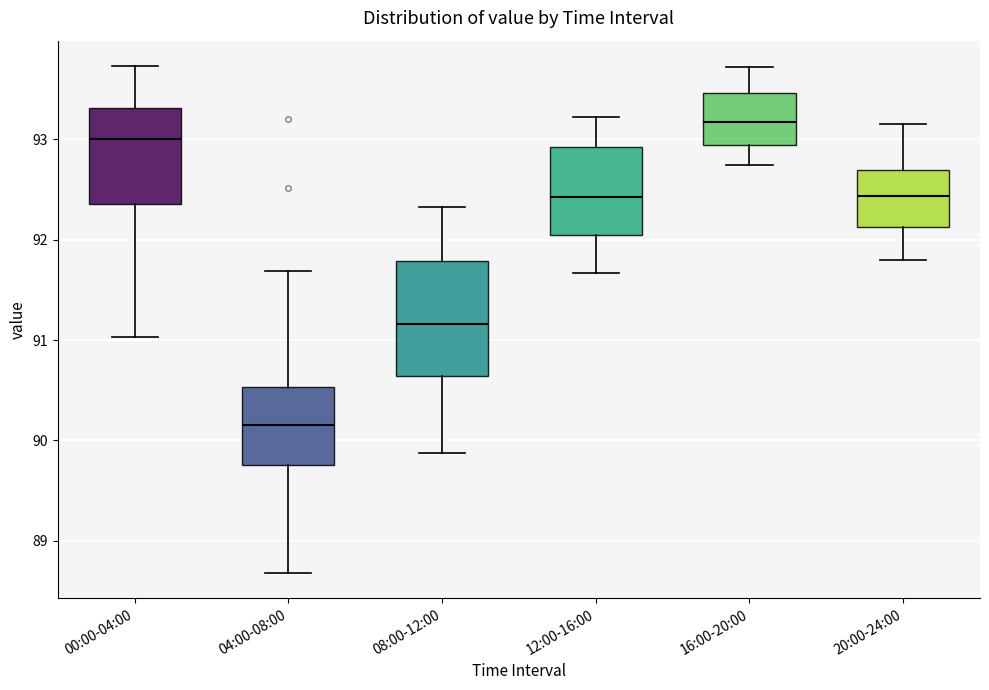

Which box's median line is the lowest?

04:00-08:00